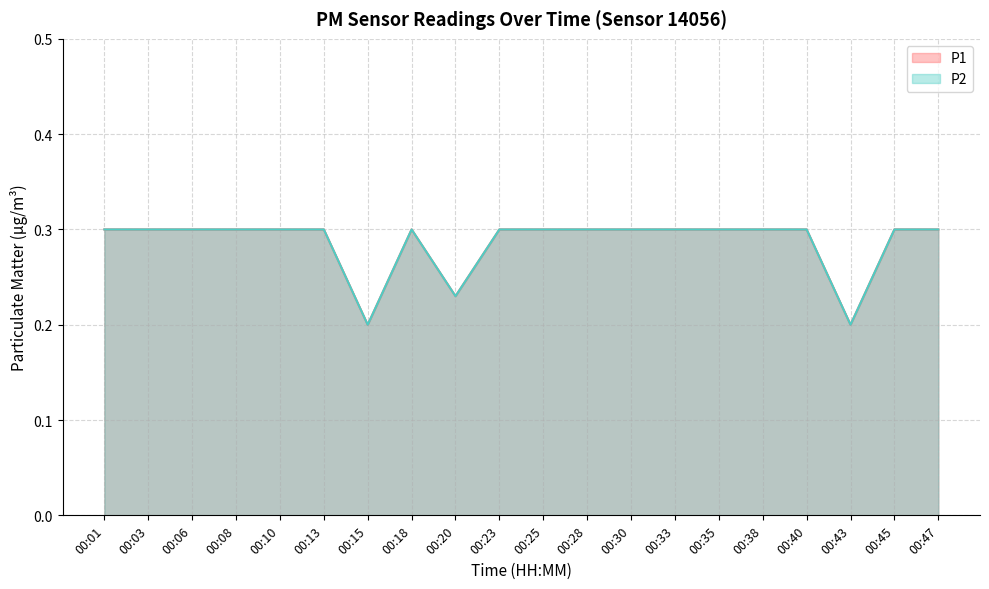

What is the difference between the maximum and second lowest values in the P1 series?

0.1